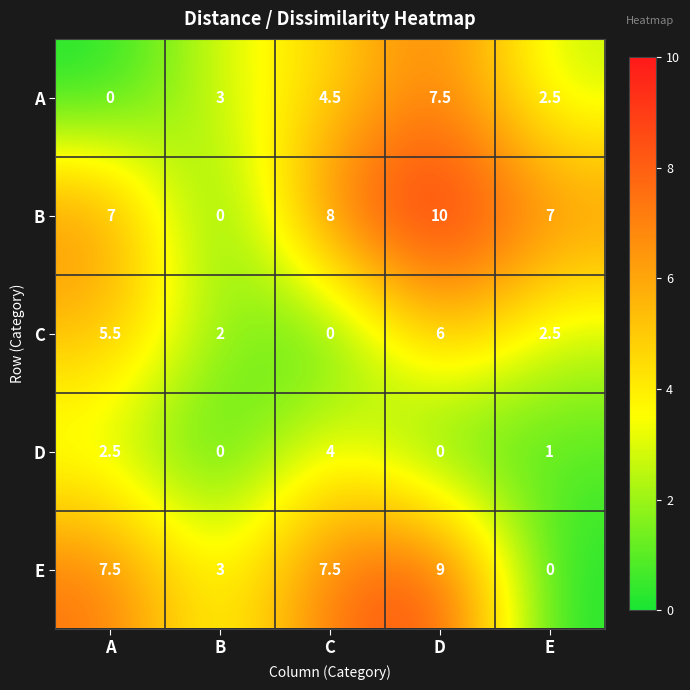

At which label does E first exceed 7?

A